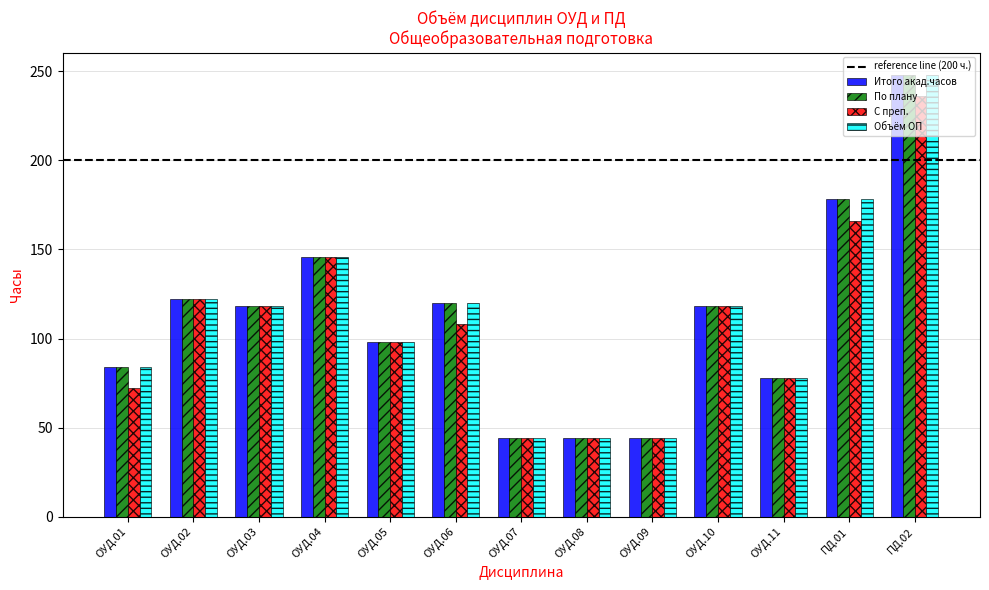

At how many categories does at least one series exceed 51?

10